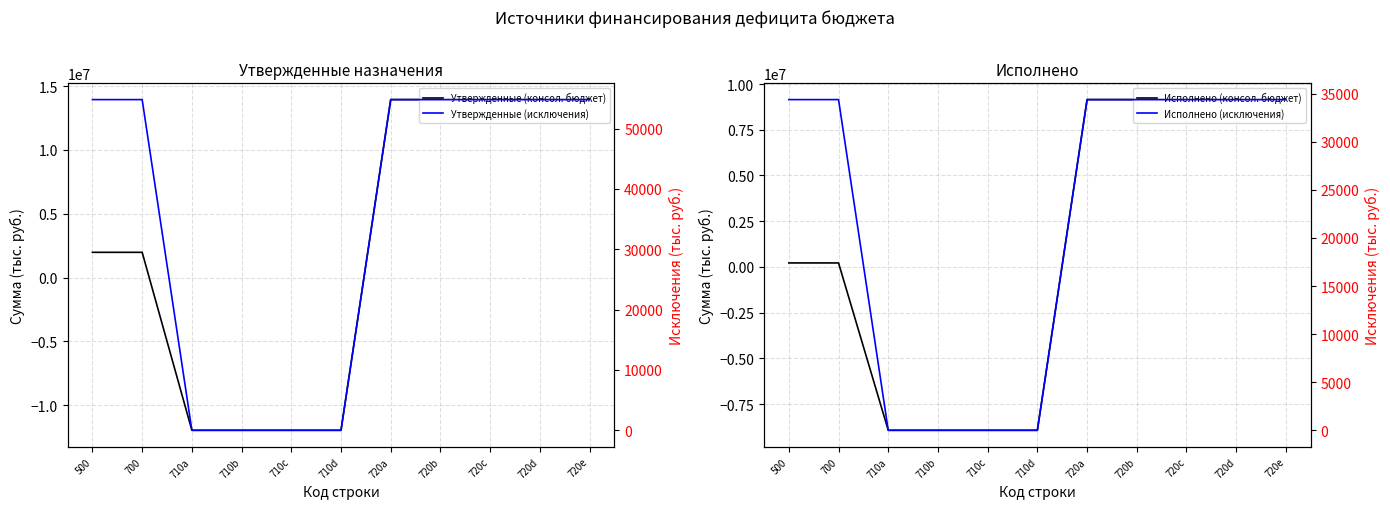

Reading right to left, transcribe all the data shown in this chart.

Утвержденные (консол. бюджет): 13937300.0	13937300.0	13937300.0	13937300.0	13937300.0	-11959700.0	-11959700.0	-11959700.0	-11959700.0	1977600.0	1977600.0
Исполнено (консол. бюджет): 9147911.7	9147911.7	9147911.7	9147911.7	9147911.7	-8928355.8	-8928355.8	-8928355.8	-8928355.8	219555.9	219555.9
Утвержденные (исключения): 54800.0	54800.0	54800.0	54800.0	54800.0	0.0	0.0	0.0	0.0	54800.0	54800.0
Исполнено (исключения): 34377.7	34377.7	34377.7	34377.7	34377.7	0.0	0.0	0.0	0.0	34377.7	34377.7